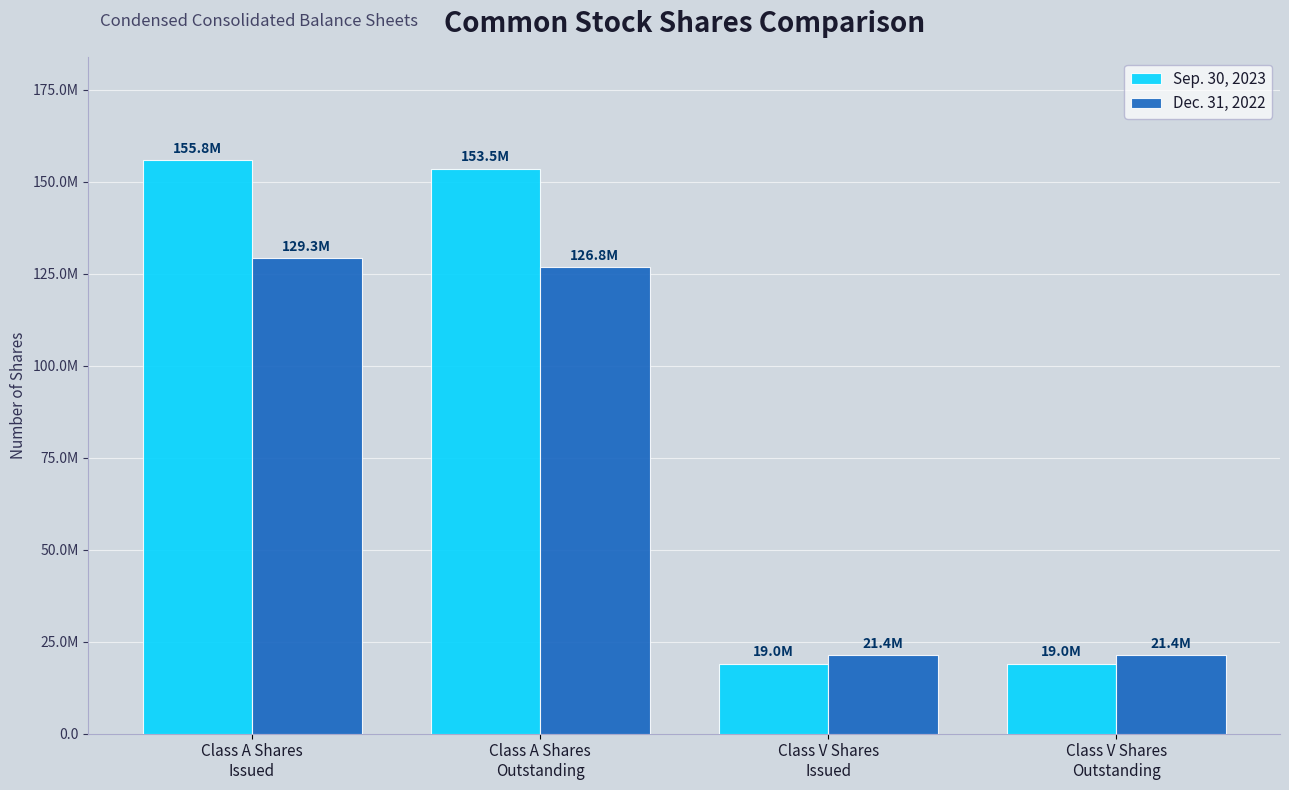

The Dec. 31, 2022 series shows 77754499 at Class A Shares
Outstanding. True or false?

False